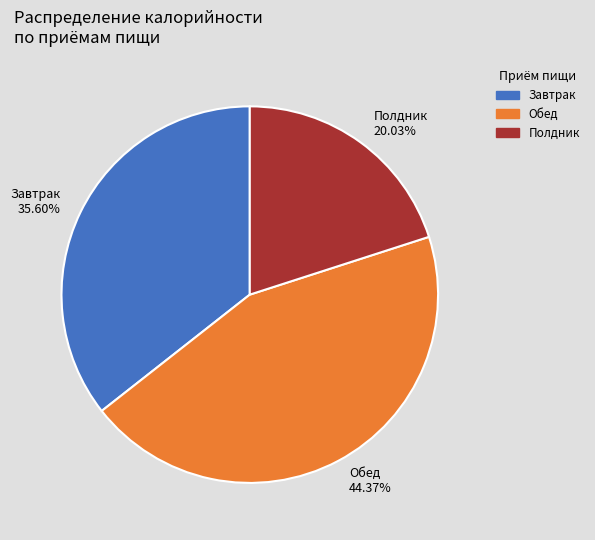

To the nearest percent, what is the difference between the largest and smallest slice percentages?

24%